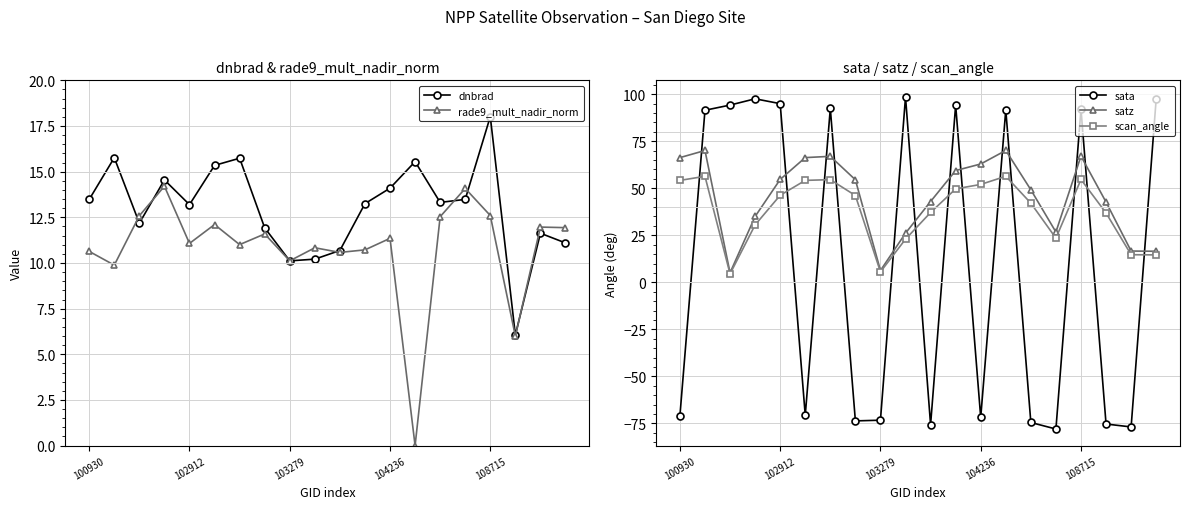

The value of rade9_mult_nadir_norm at 102912 is 11.1. True or false?

True